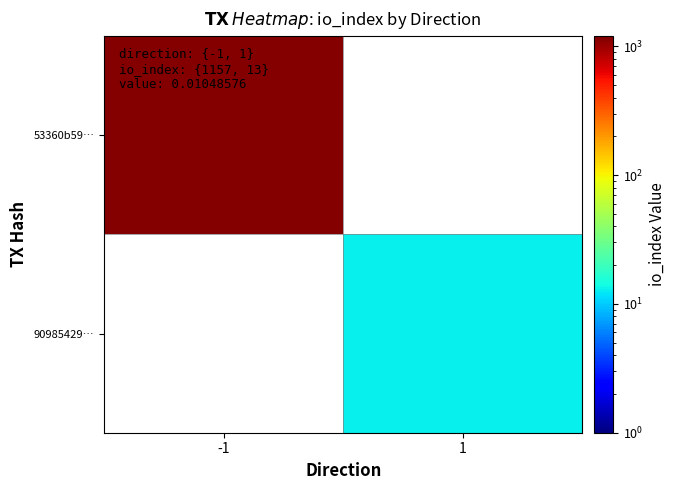

Which category has the highest value across all series?

-1